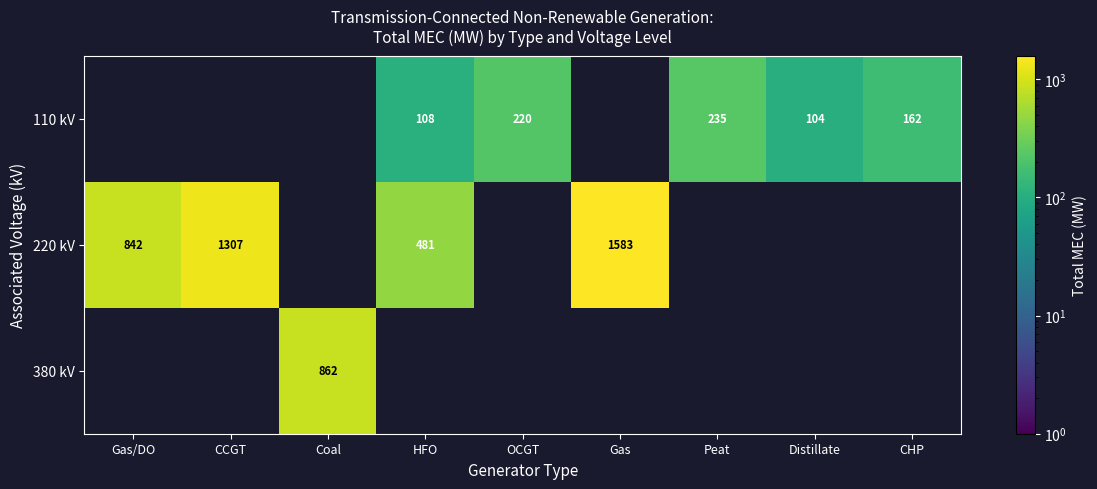

True or false: 110 kV has a value of 165.8 at HFO.

False